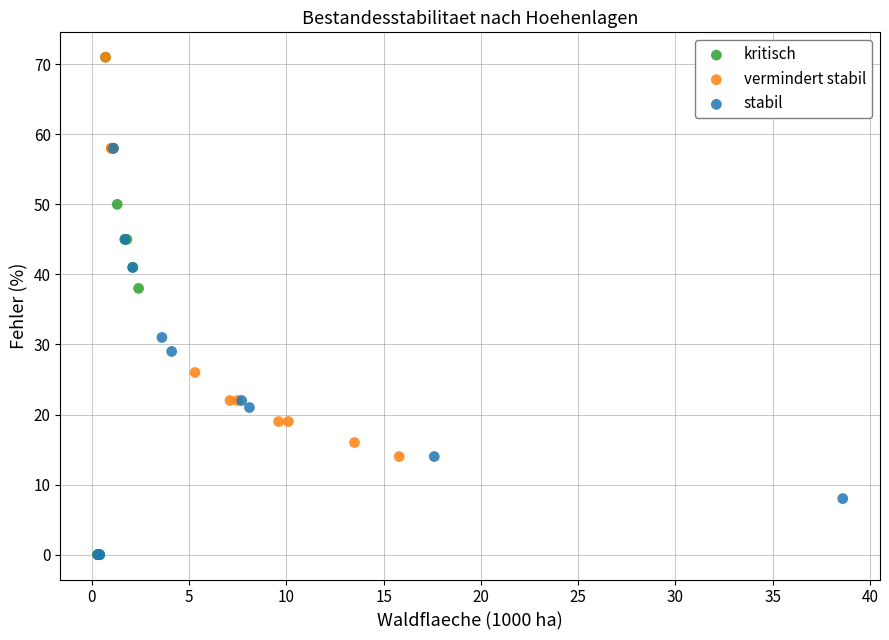

Which series has the widest spread of Y values?

kritisch